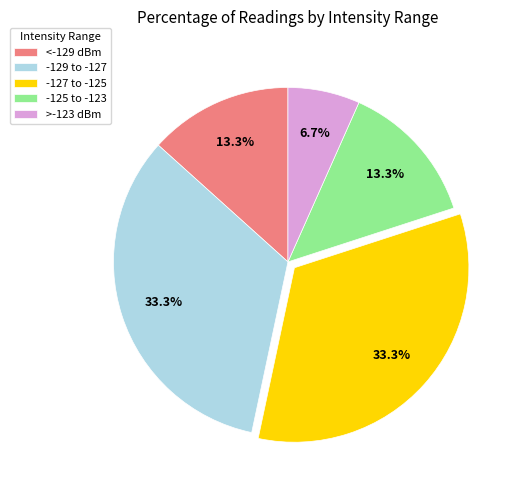

To the nearest percent, what is the average slice percentage?

20%